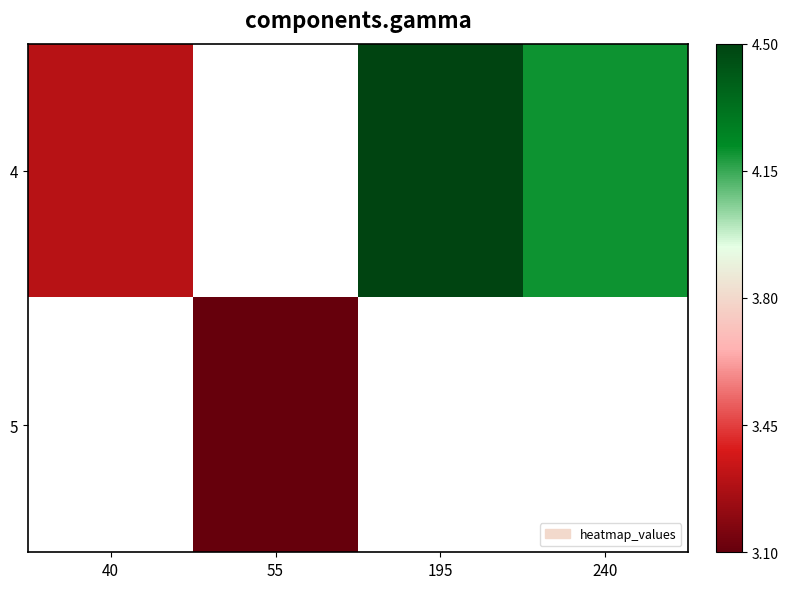

Where is 4 nearest to the value 3?

40